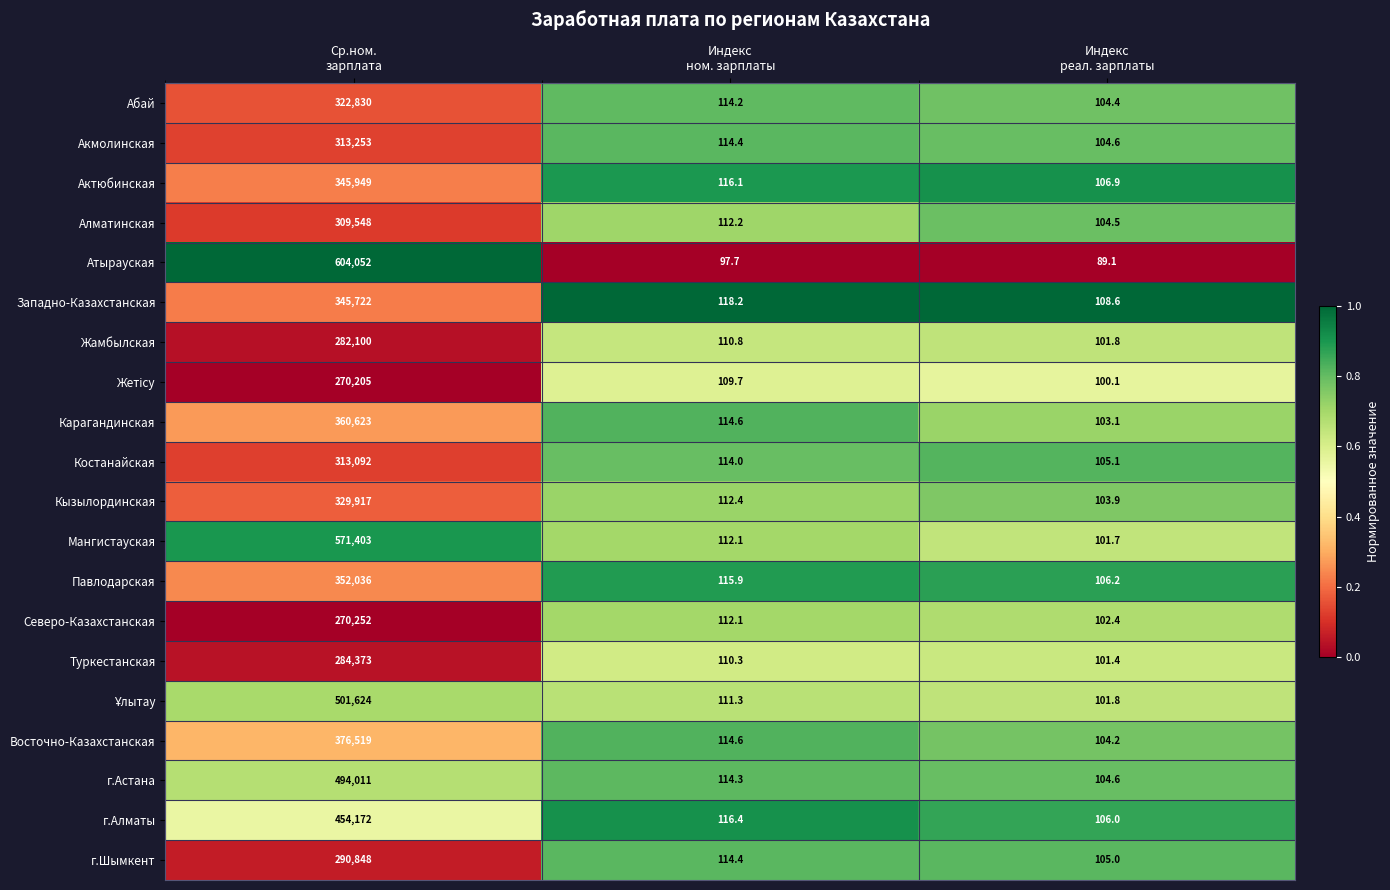

Which series has the largest total across all categories?

Атырауская